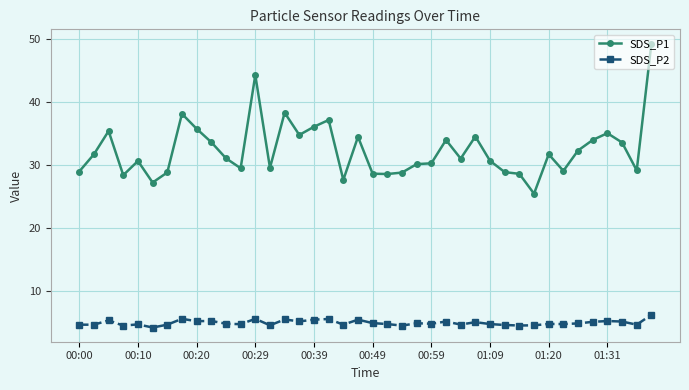

True or false: SDS_P1 and SDS_P2 intersect in this chart.

False